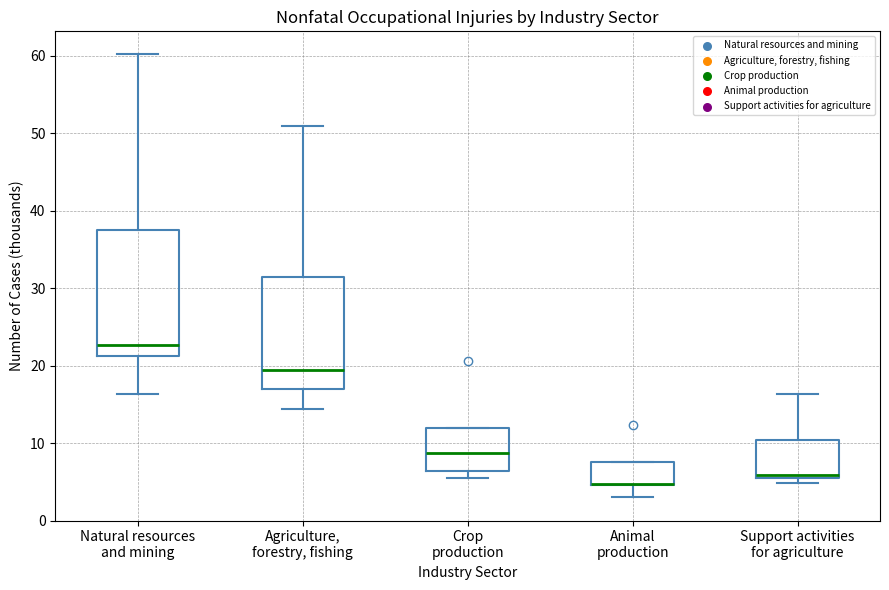

Reading left to right, transcribe this box plot: for each box, give where its median line is, the range the box spans, and where its two whiskers end, as read against the y-axis. The values are not printed on the chart, so give them approximately, as read against the axis.

Natural resources and mining: median 23, box 21 to 38, whiskers 16 to 60
Agriculture, forestry, fishing: median 20, box 17 to 31, whiskers 14 to 51
Crop production: median 9, box 6 to 12, whiskers 6 (just below the box's lower edge) to 12
Animal production: median 5 (drawn on the box's lower edge), box 5 to 8, whiskers 3 to 8
Support activities for agriculture: median 6 (just above the box's lower edge), box 6 to 10, whiskers 5 to 16